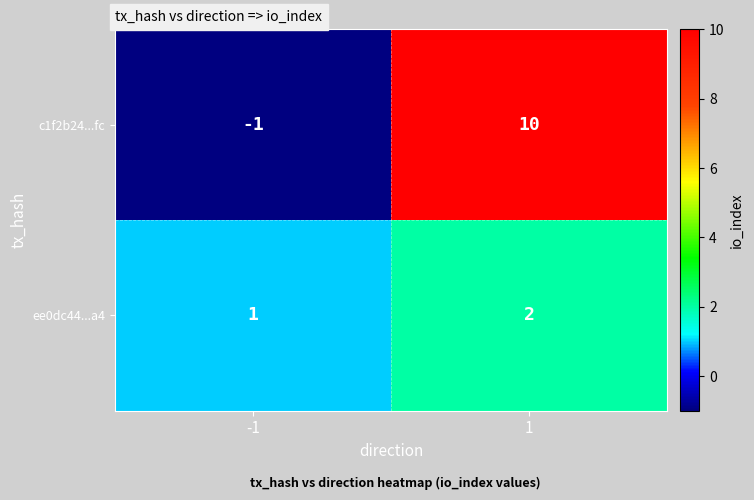

What is the sum of the ee0dc44...a4 values at 1 and -1?

3